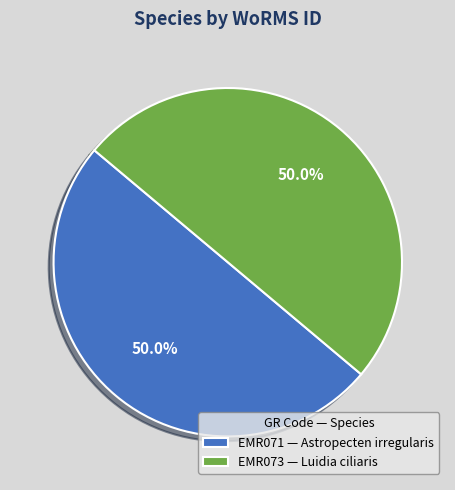

What portion of the pie excludes EMR071 — Astropecten irregularis?

50.0%